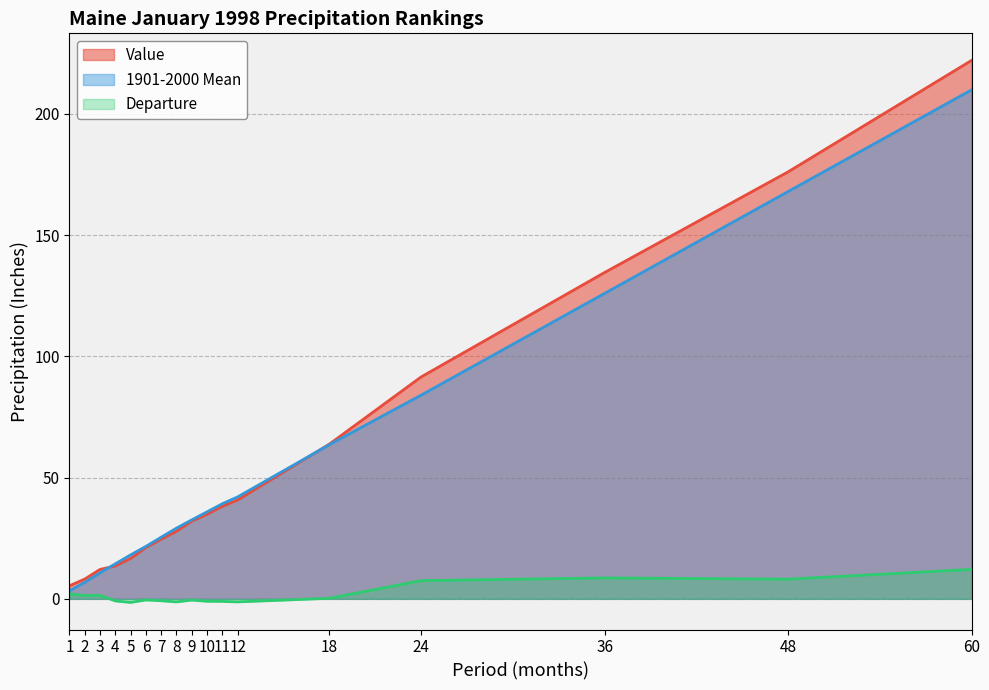

What is the value of the Departure point at the 1st from the left?

2.1